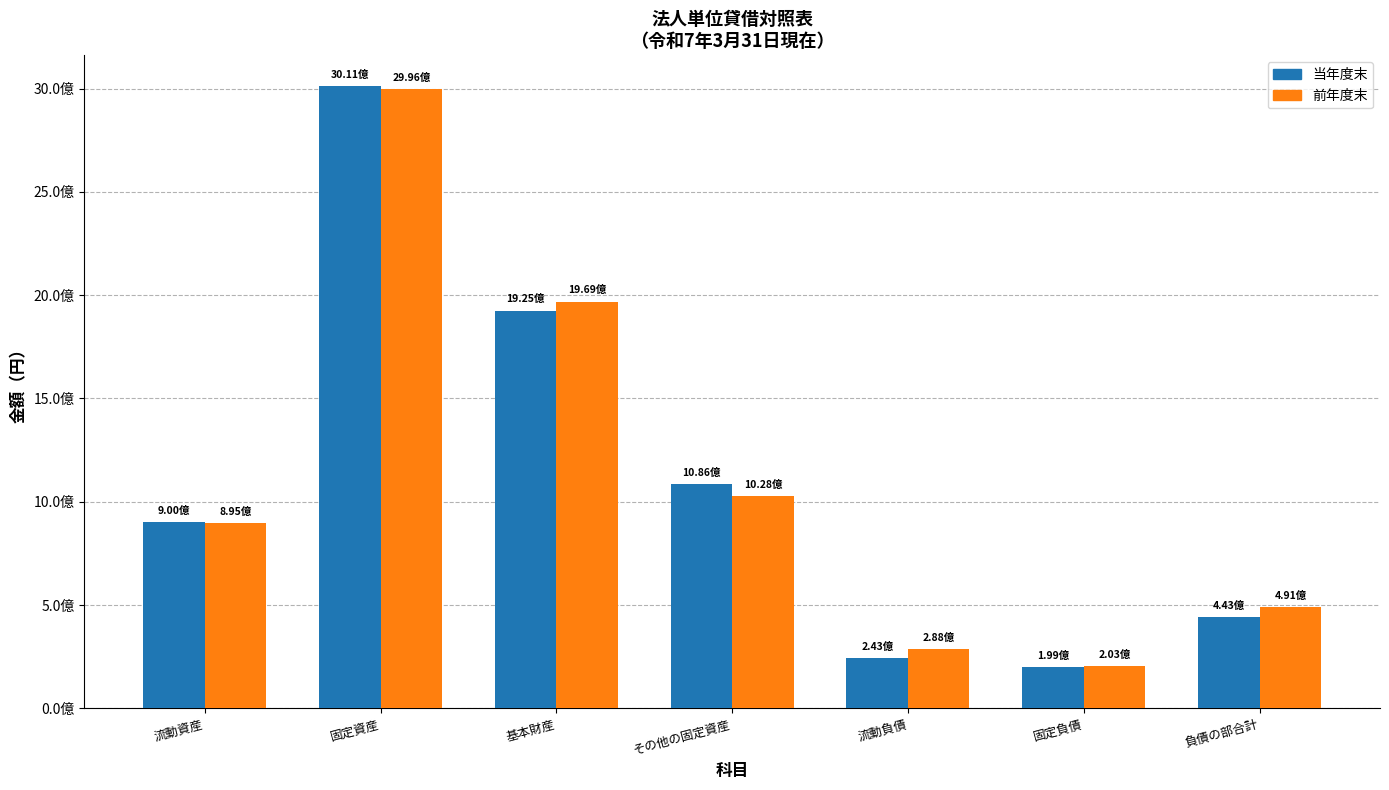

True or false: 前年度末 has a value of 2996225986 at 固定資産.

True